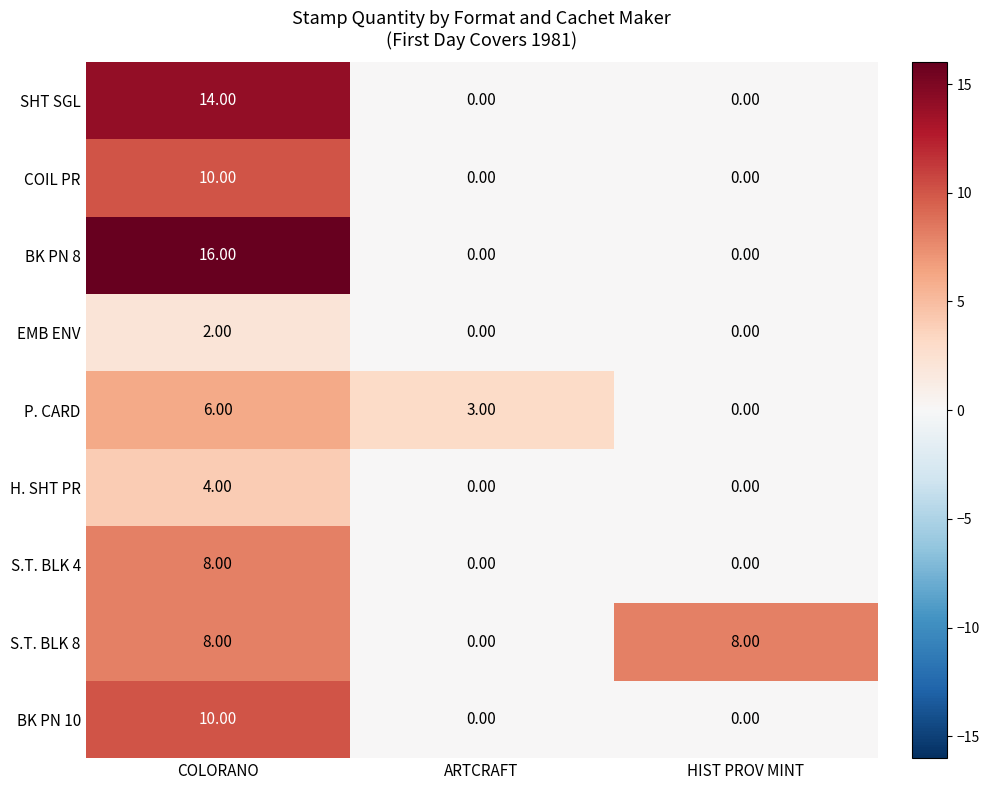

How many values in the SHT SGL series exceed 0?

1